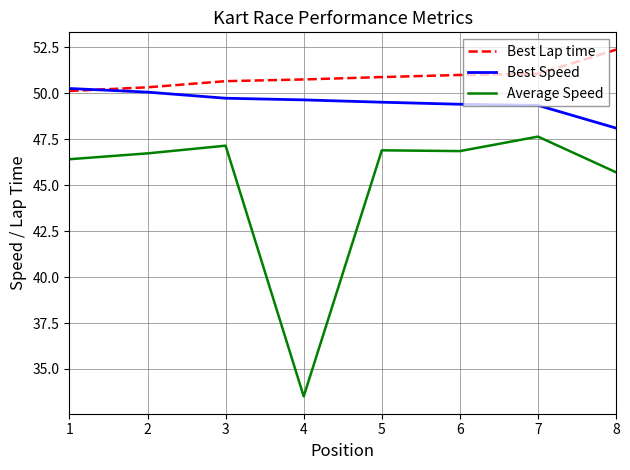

What is the sum of all Best Speed values?

396.1